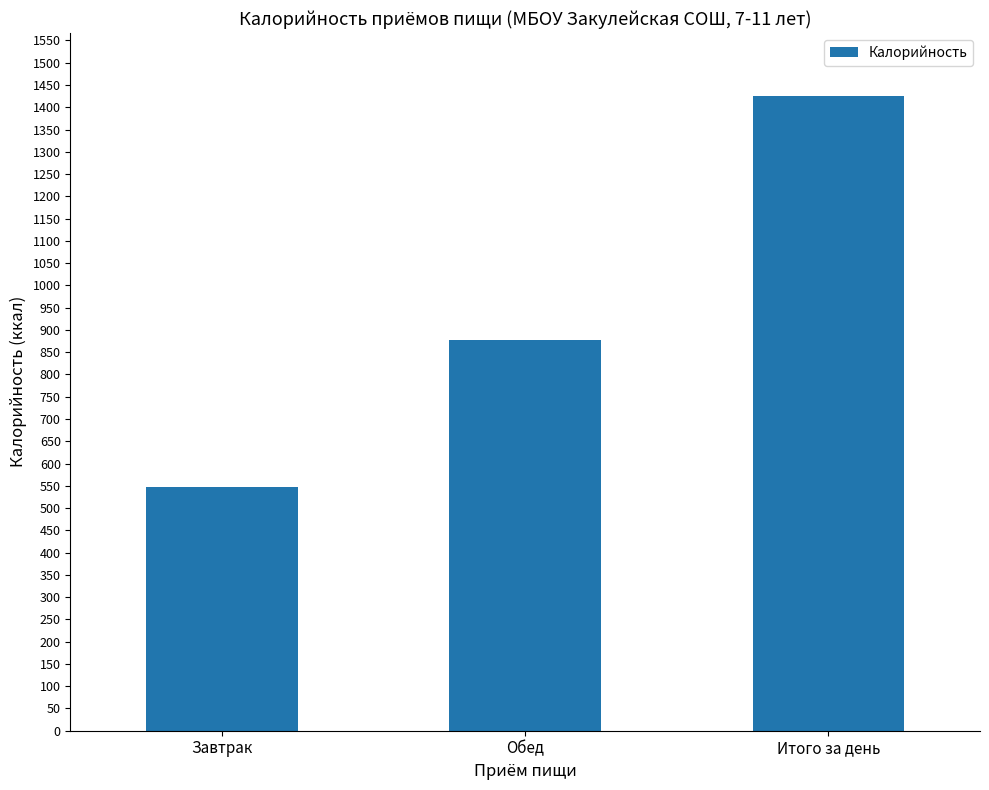

Reading left to right, what are all the values shown in this chart?

Завтрак=546.4	Обед=877.9	Итого за день=1424.2